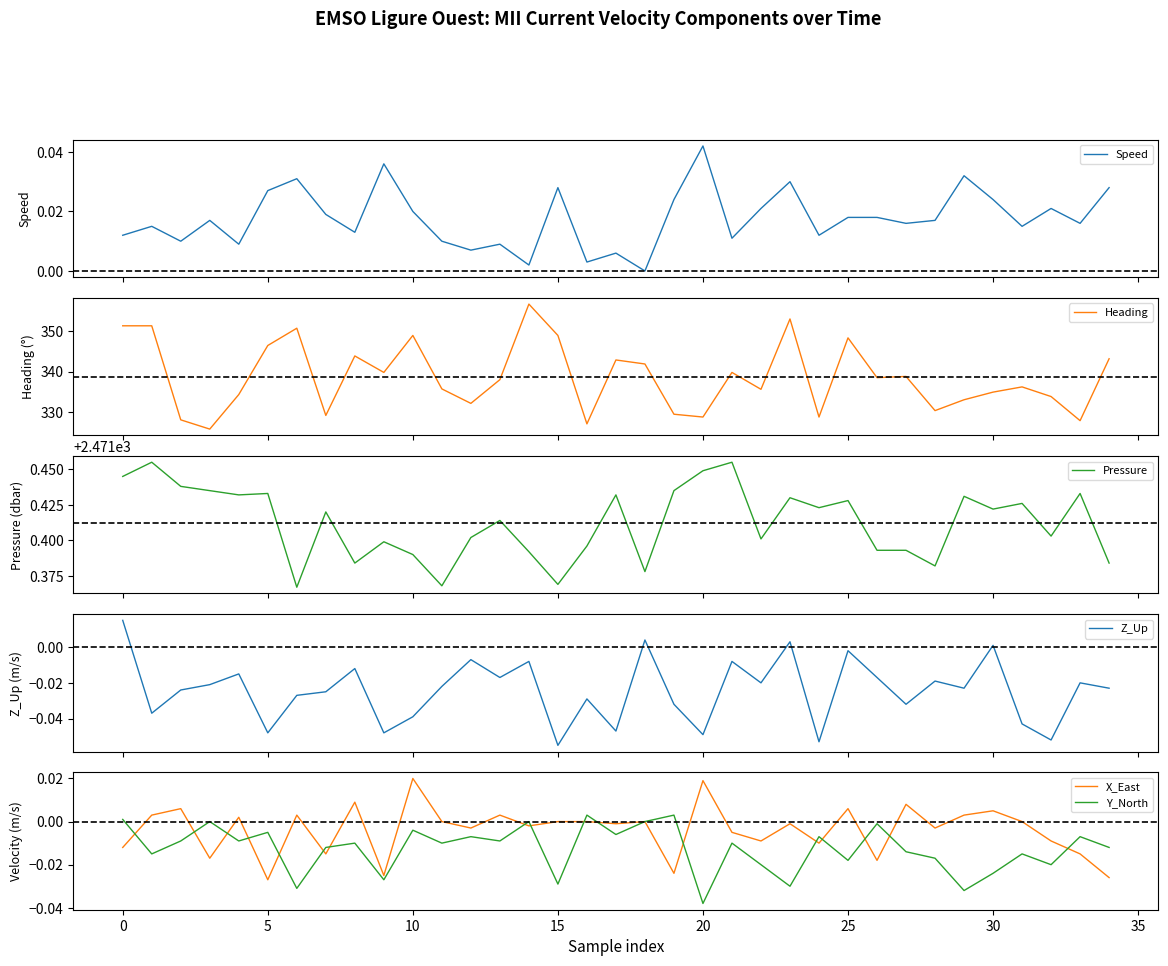

What is the sum of the Pressure values at 16 and 28?

4942.8